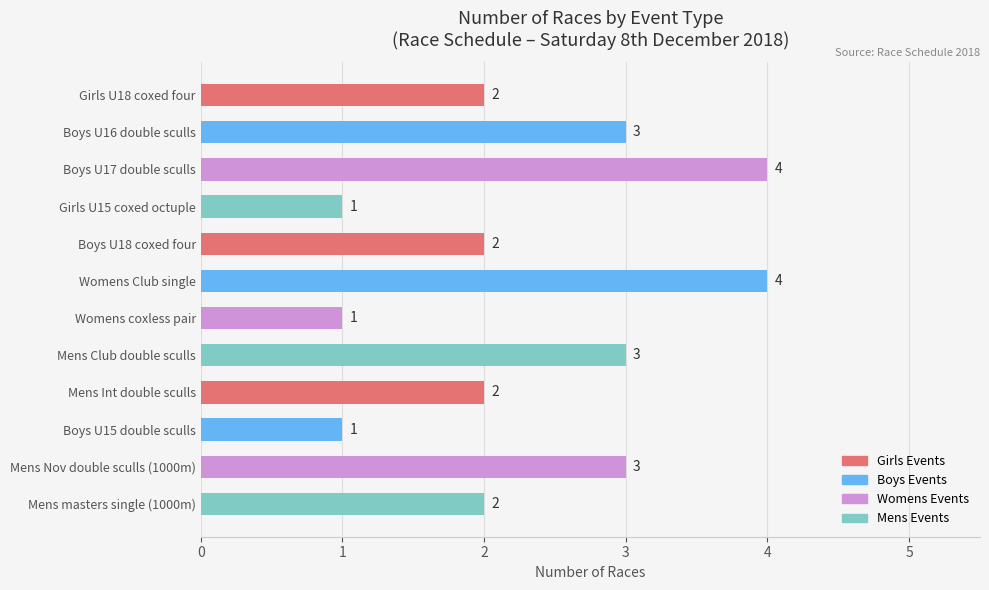

What is the change in value from Girls U15 coxed octuple to Mens Club double sculls?

+2